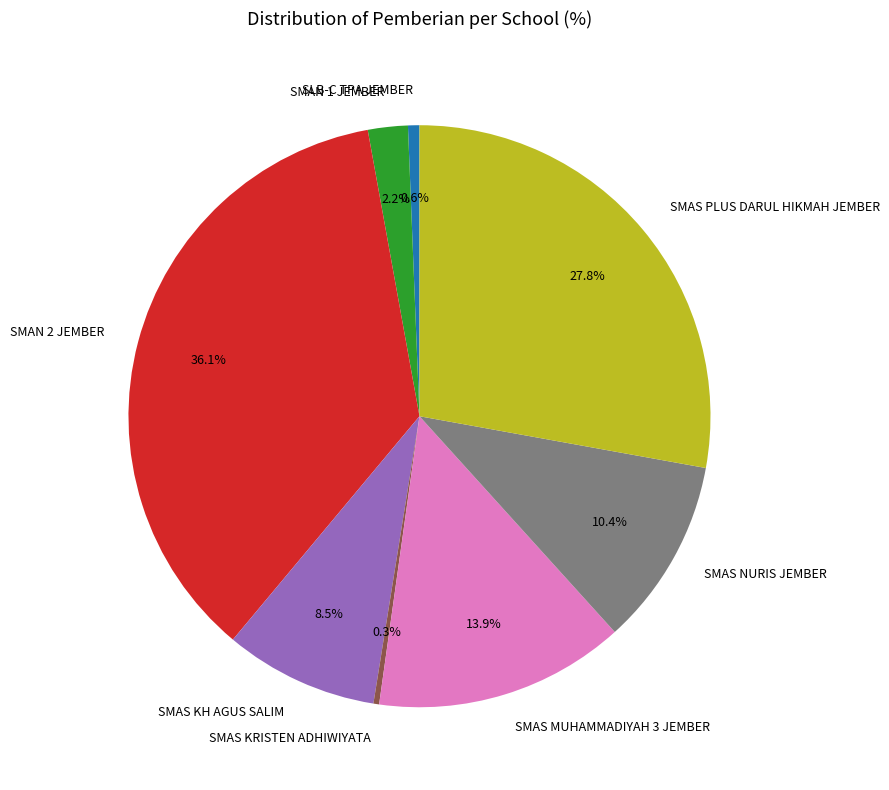

Is the sum of SLB-C TPA JEMBER and SMAS MUHAMMADIYAH 3 JEMBER greater than half?

No